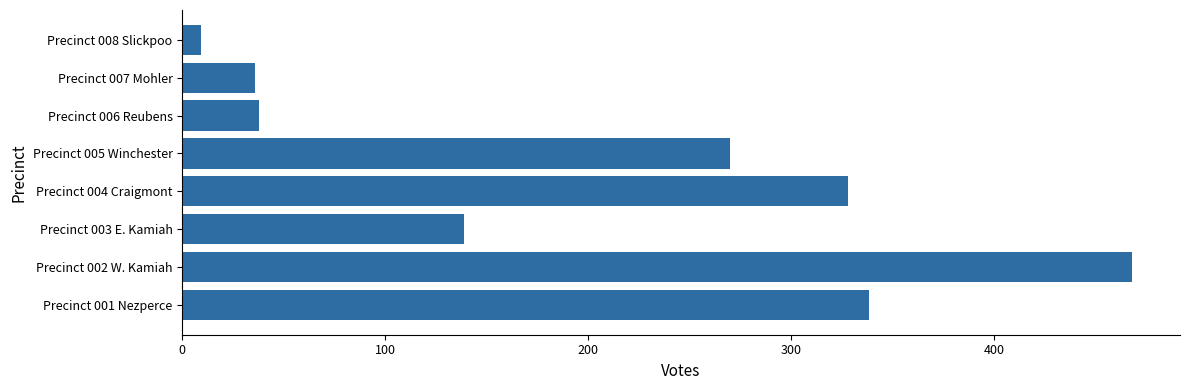

How many distinct data groups are displayed?

1